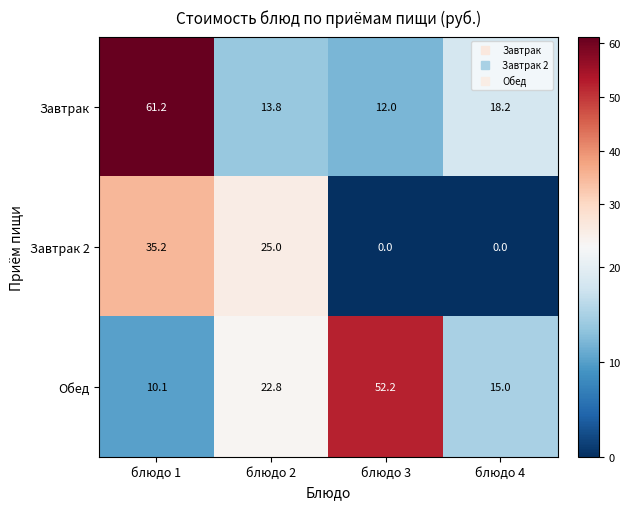

Between блюдо 2 and блюдо 4, which series saw the biggest shift?

Завтрак 2